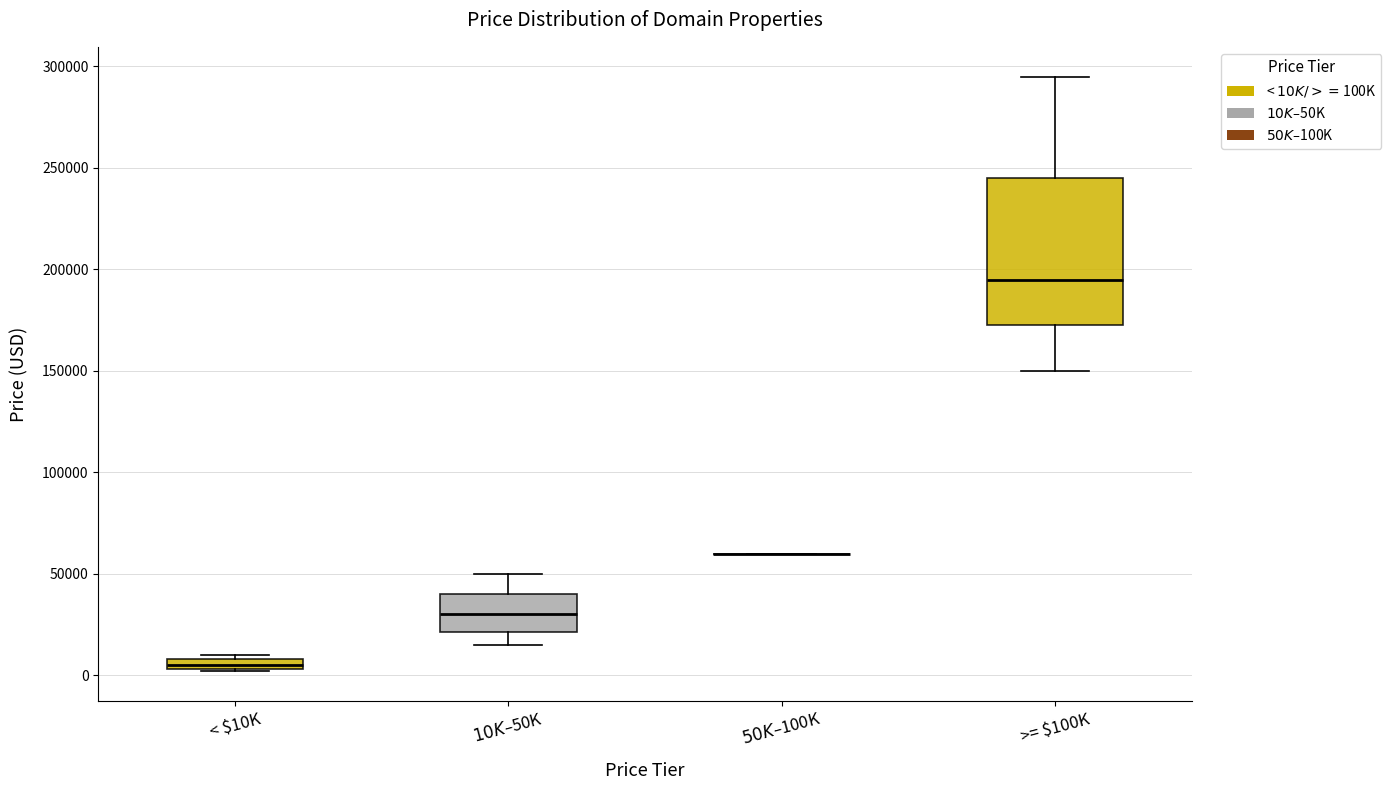

Comparing the boxes themselves (not the whiskers), which one is the tallest?

>= $100K